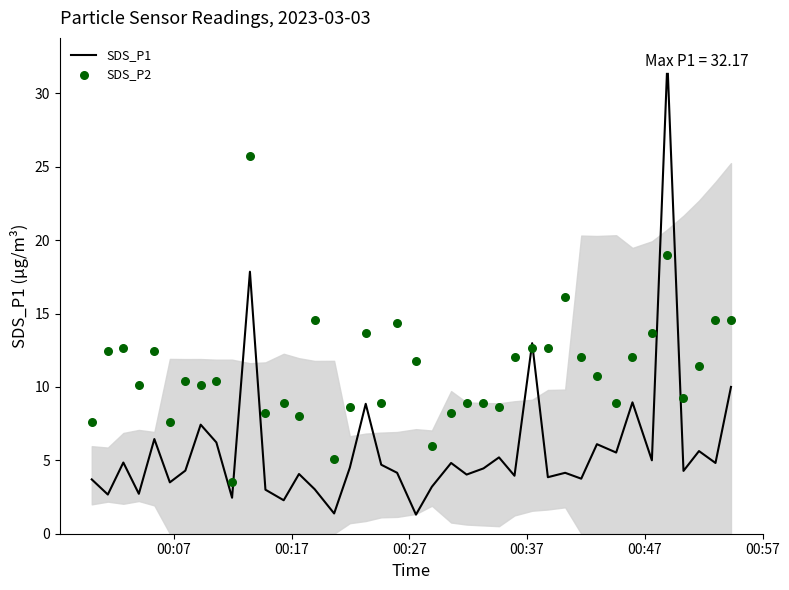

Is the value of SDS_P2 at 9 greater than the value of SDS_P1 at 39?

No